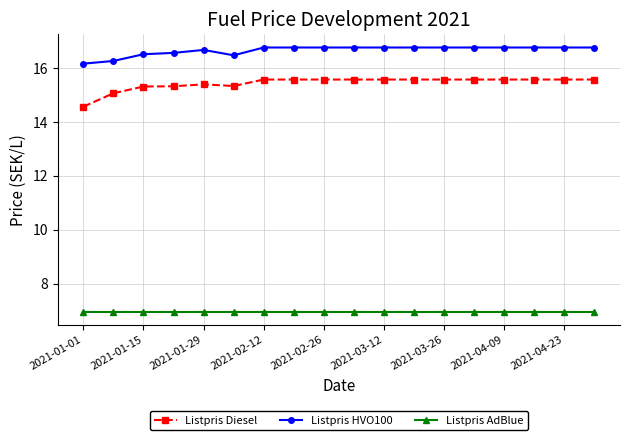

True or false: Listpris HVO100 and Listpris AdBlue intersect in this chart.

False